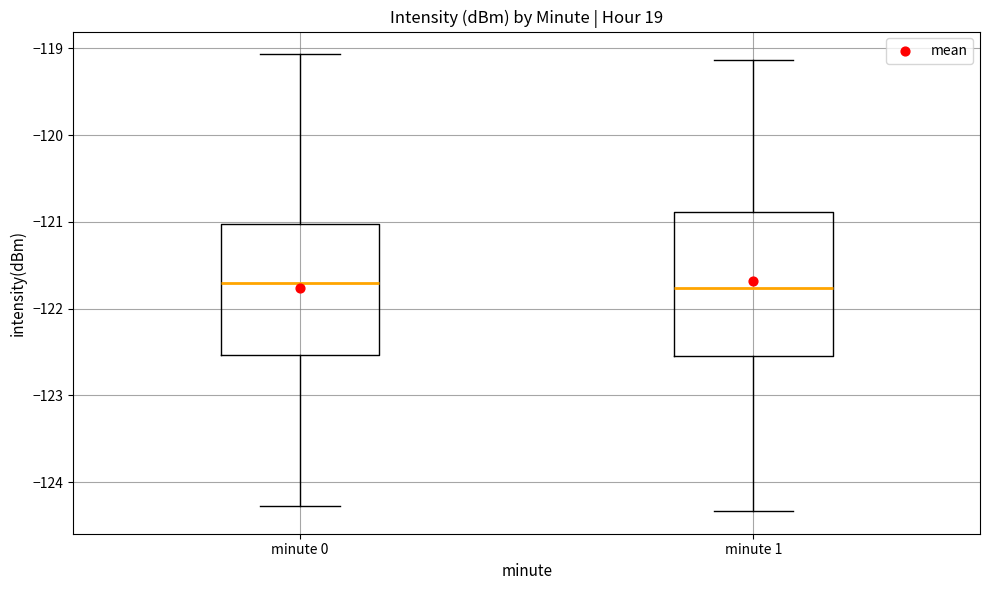

Where does the lower whisker of the box for minute 1 end on the y-axis? The values are not printed on the chart, so give them approximately, as read against the axis.

-124.3